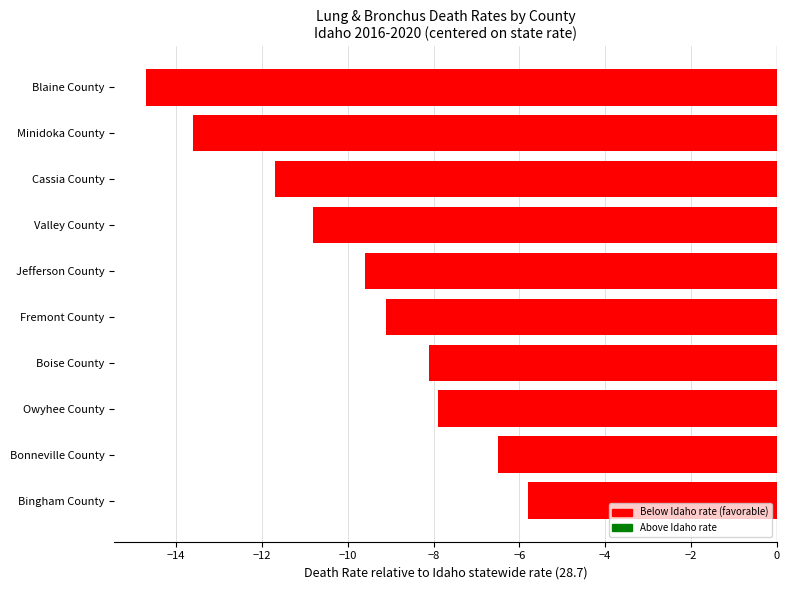

What is the difference between the maximum and minimum values?

8.9